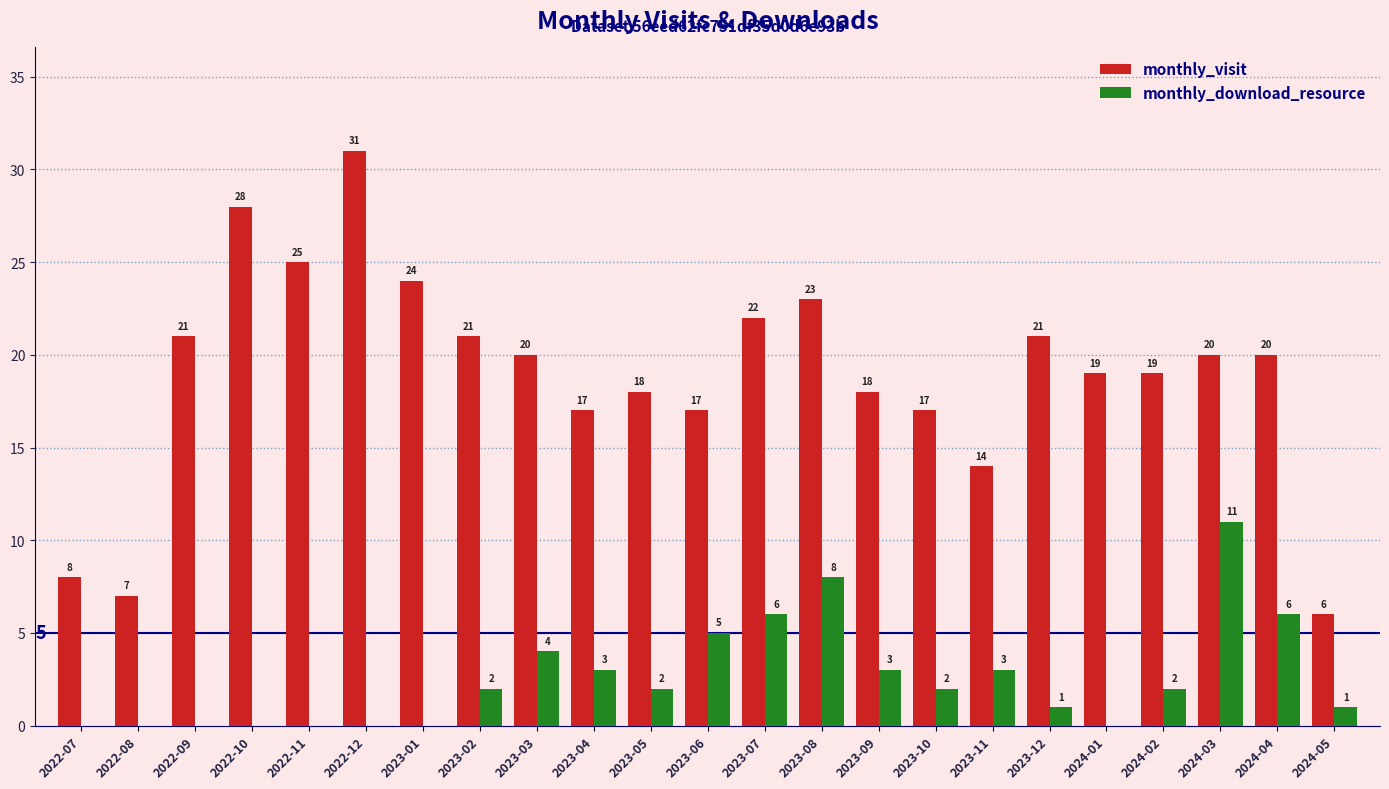

Where is monthly_download_resource nearest to the value 5?

2023-06